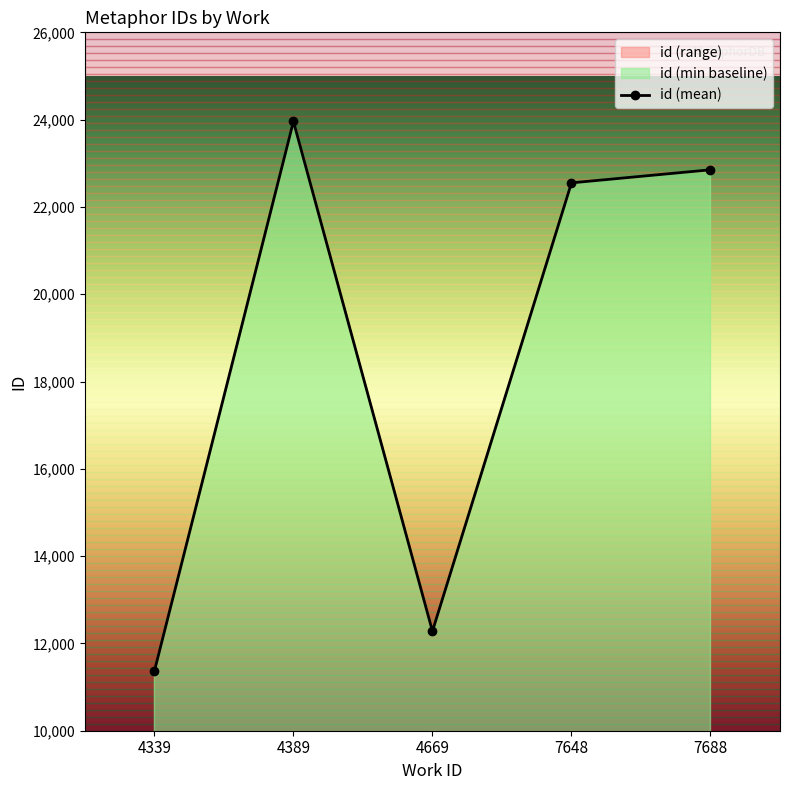

Is it true that the value at 7648 is 14032?

False